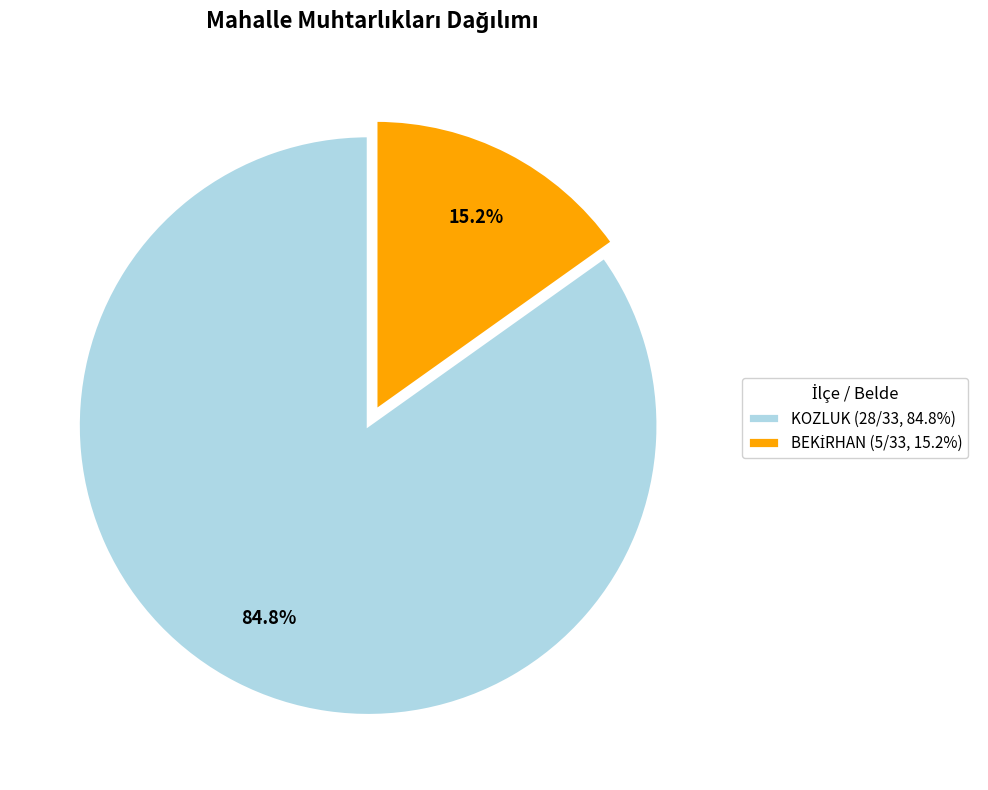

What portion of the pie excludes KOZLUK (28/33, 84.8%)?

15.2%